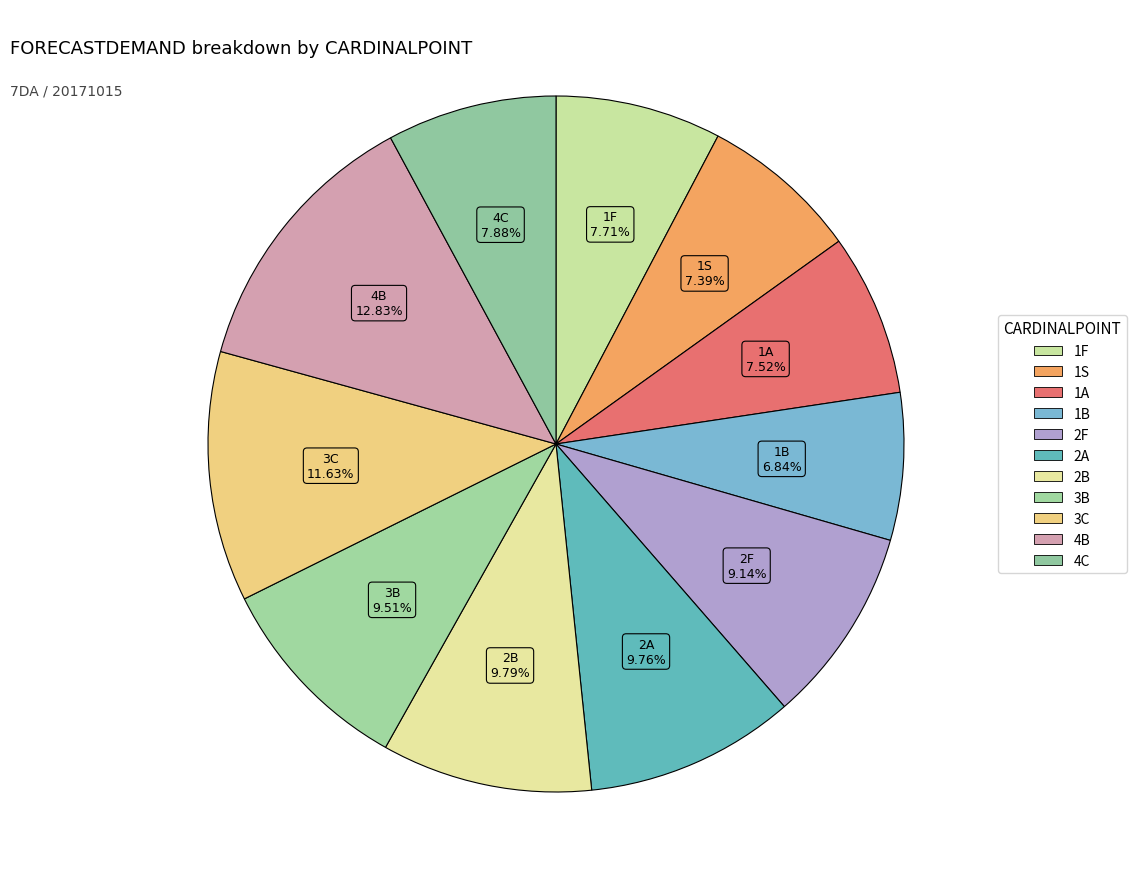

How much of the chart is everything except 3B?

90.5%